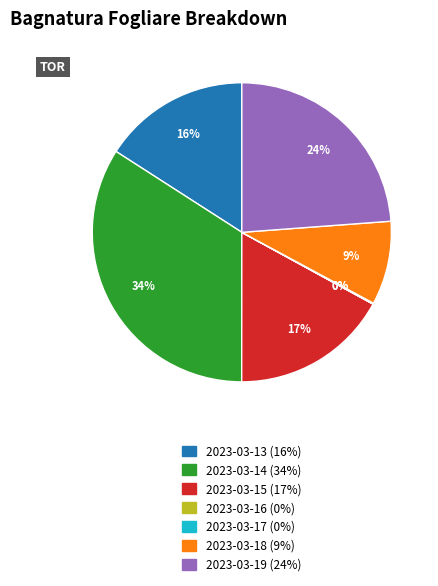

Which category has the biggest portion of the pie?

2023-03-14